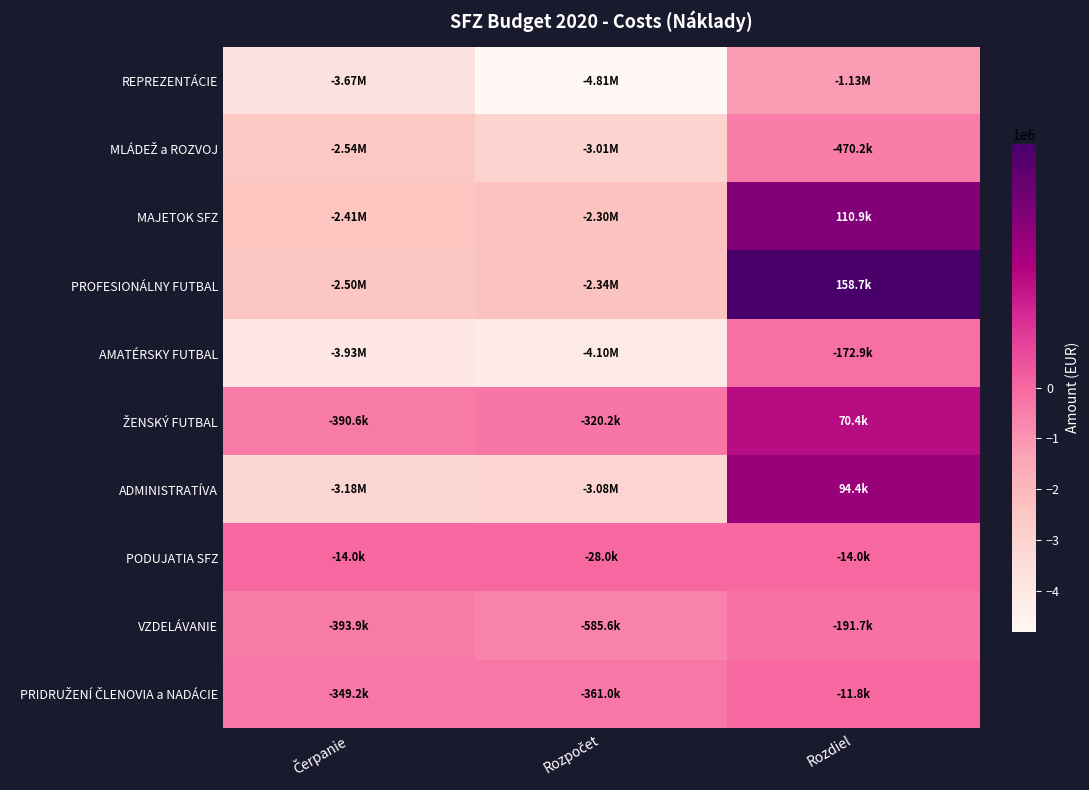

Count the number of categories in the chart.

3